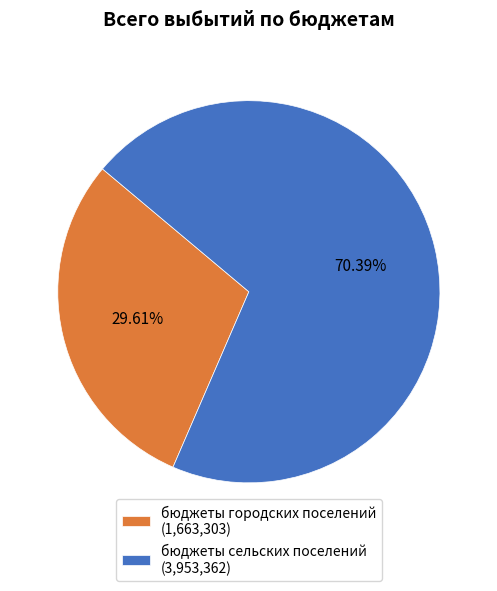

The бюджеты городских поселений slice represents 30% of the pie. True or false?

True